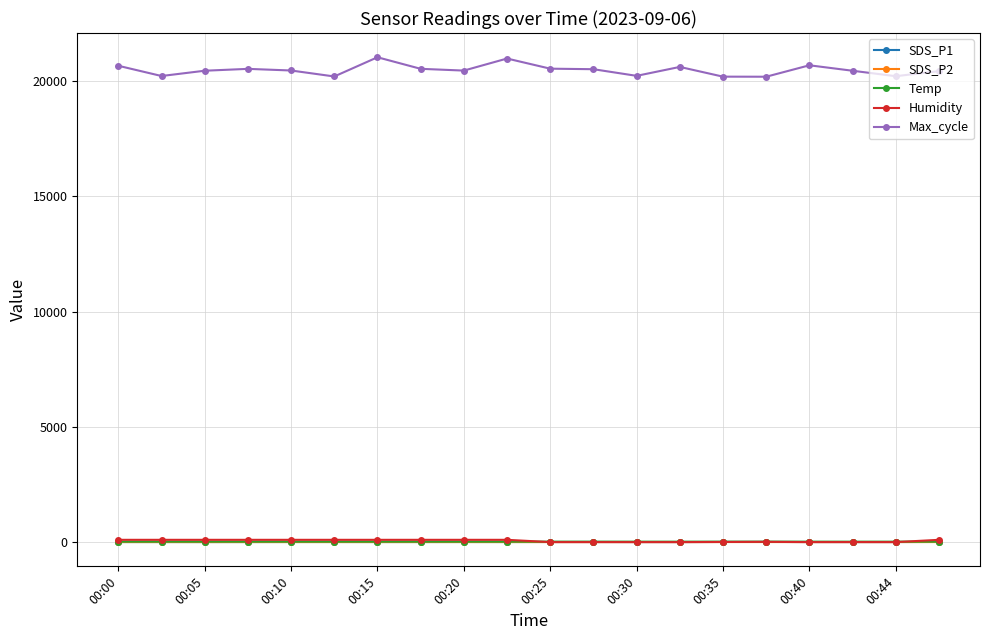

At how many categories does at least one series exceed 2508?

20